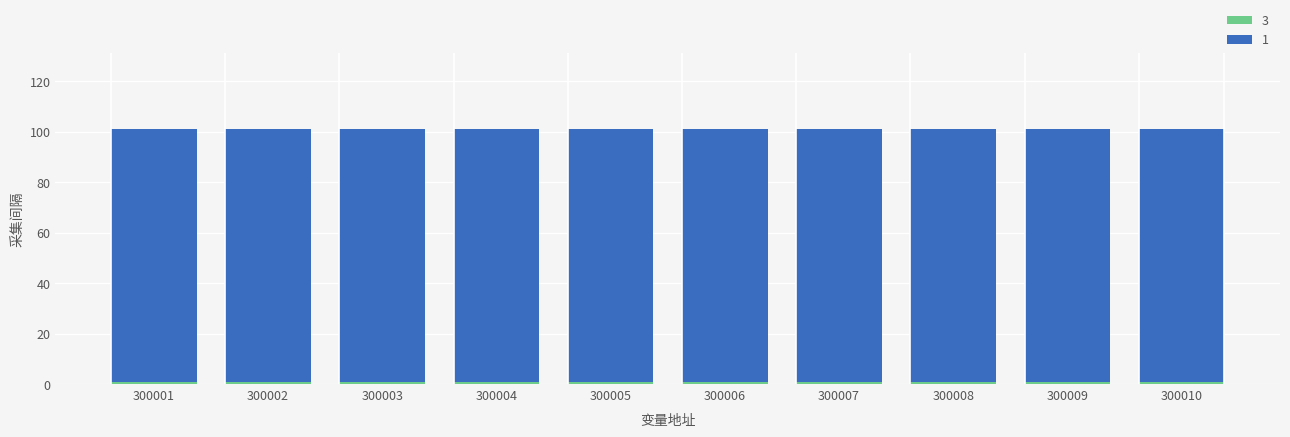

What is the sum of all 3 values?

10